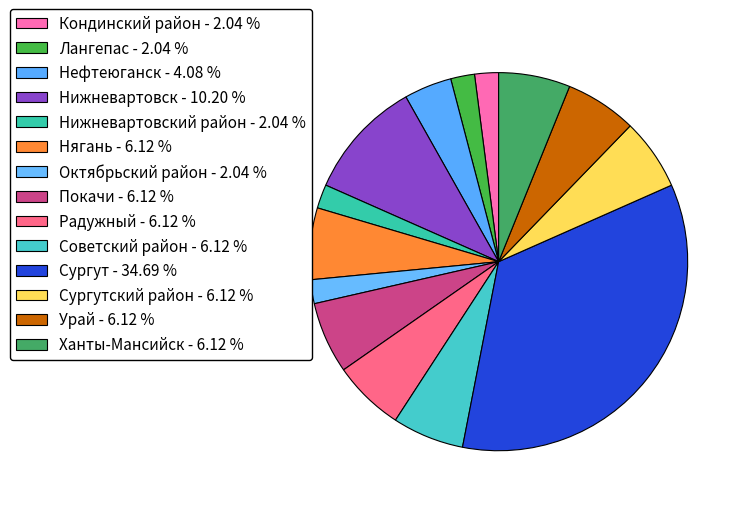

How many segments does this pie chart have?

14